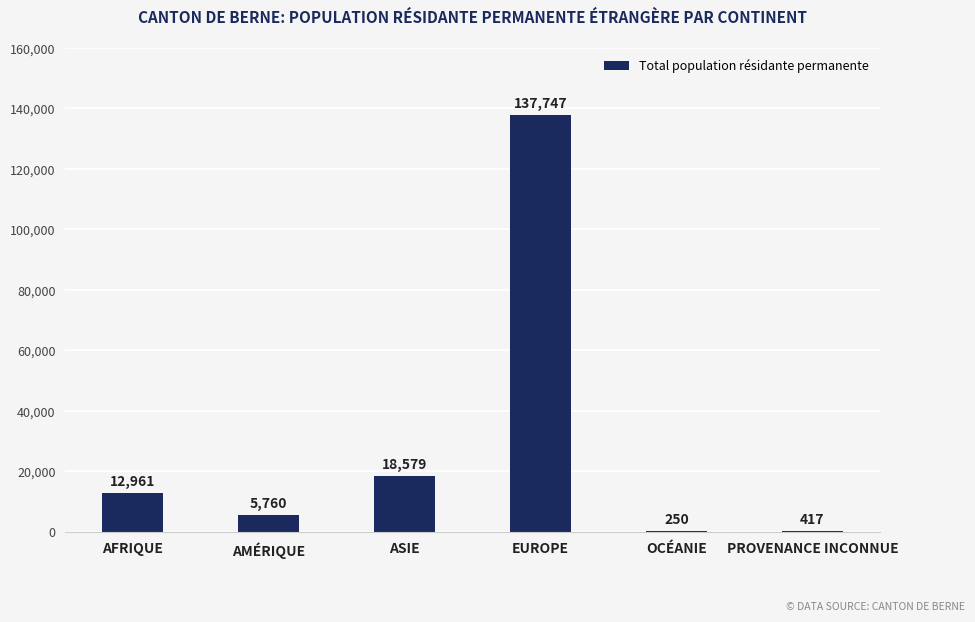

Reading right to left, what are all the values shown in this chart?

417	250	137747	18579	5760	12961